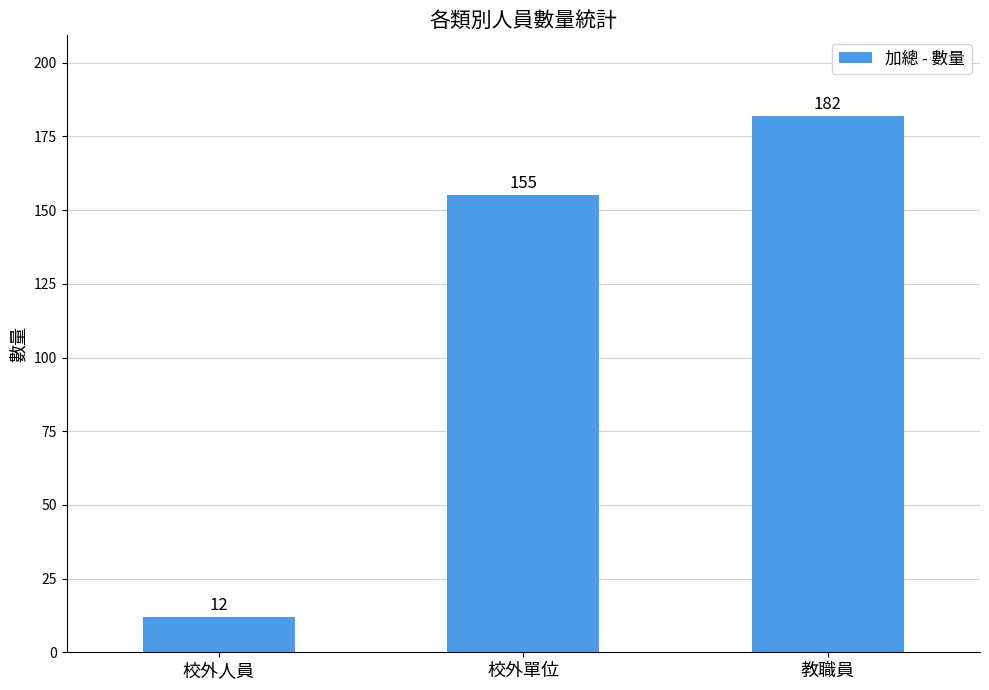

Between 教職員 and 校外單位, which is larger?

教職員